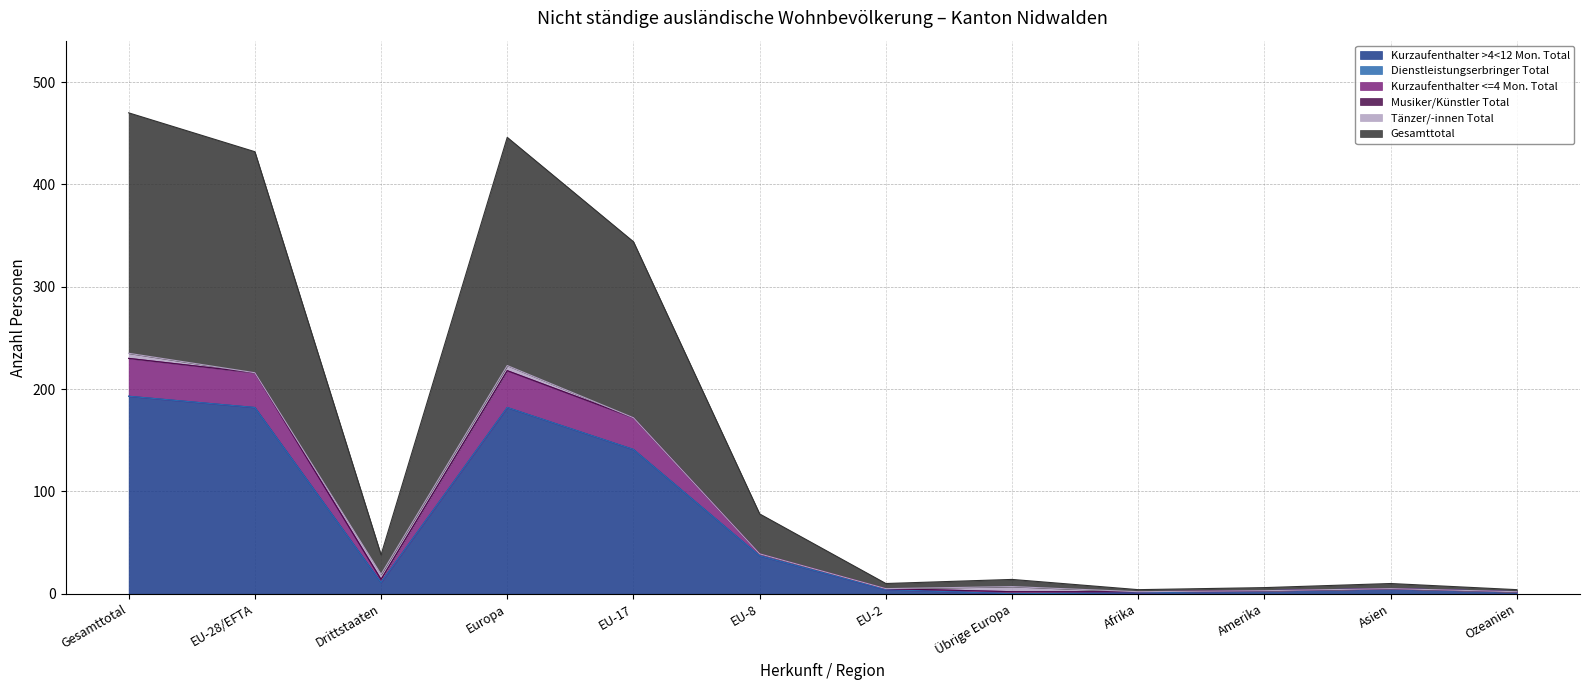

How many values in the Gesamttotal series exceed 38?

5